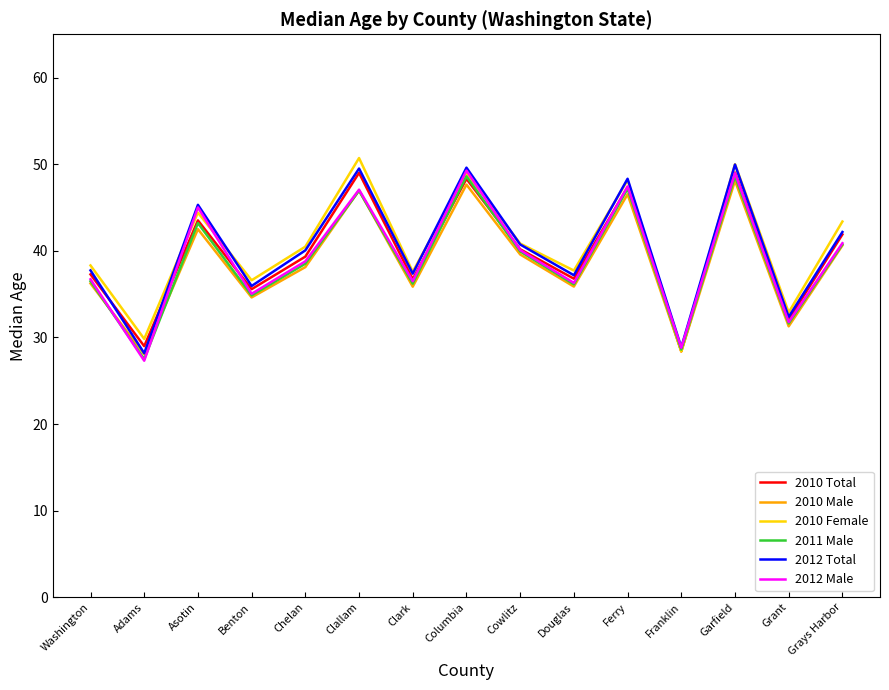

Where is the first local minimum for 2012 Male?

Adams